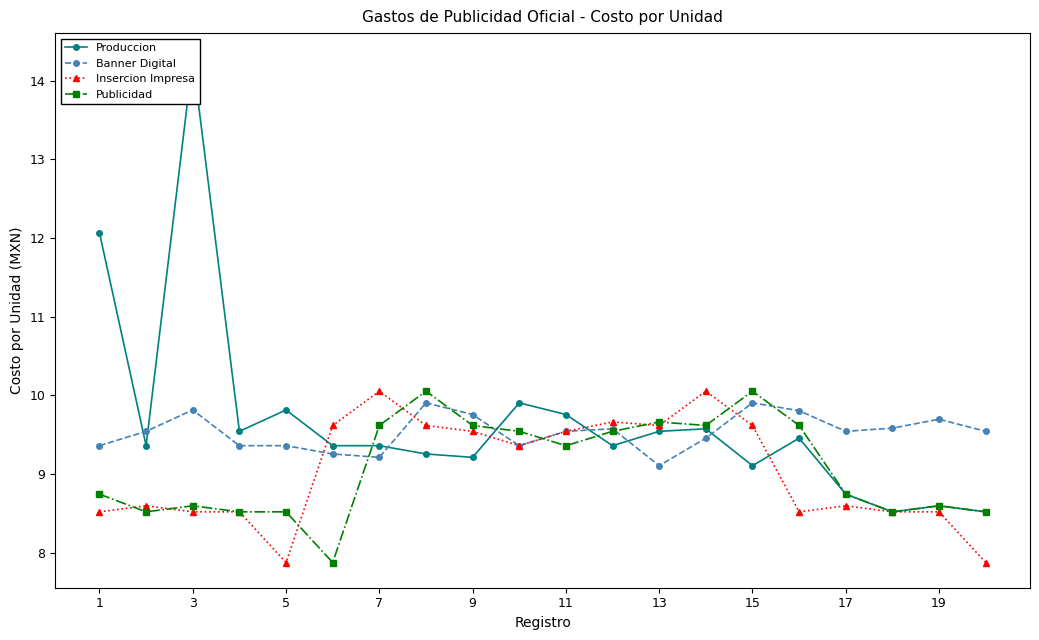

Reading left to right, list all the values displayed in this chart.

Produccion: 12.1	9.4	14.3	9.5	9.8	9.4	9.4	9.3	9.2	9.9	9.8	9.4	9.5	9.6	9.1	9.5	8.7	8.5	8.6	8.5
Banner Digital: 9.4	9.5	9.8	9.4	9.4	9.3	9.2	9.9	9.8	9.4	9.5	9.6	9.1	9.5	9.9	9.8	9.5	9.6	9.7	9.5
Insercion Impresa: 8.5	8.6	8.5	8.5	7.9	9.6	10.1	9.6	9.5	9.4	9.5	9.7	9.6	10.1	9.6	8.5	8.6	8.5	8.5	7.9
Publicidad: 8.7	8.5	8.6	8.5	8.5	7.9	9.6	10.1	9.6	9.5	9.4	9.5	9.7	9.6	10.1	9.6	8.7	8.5	8.6	8.5